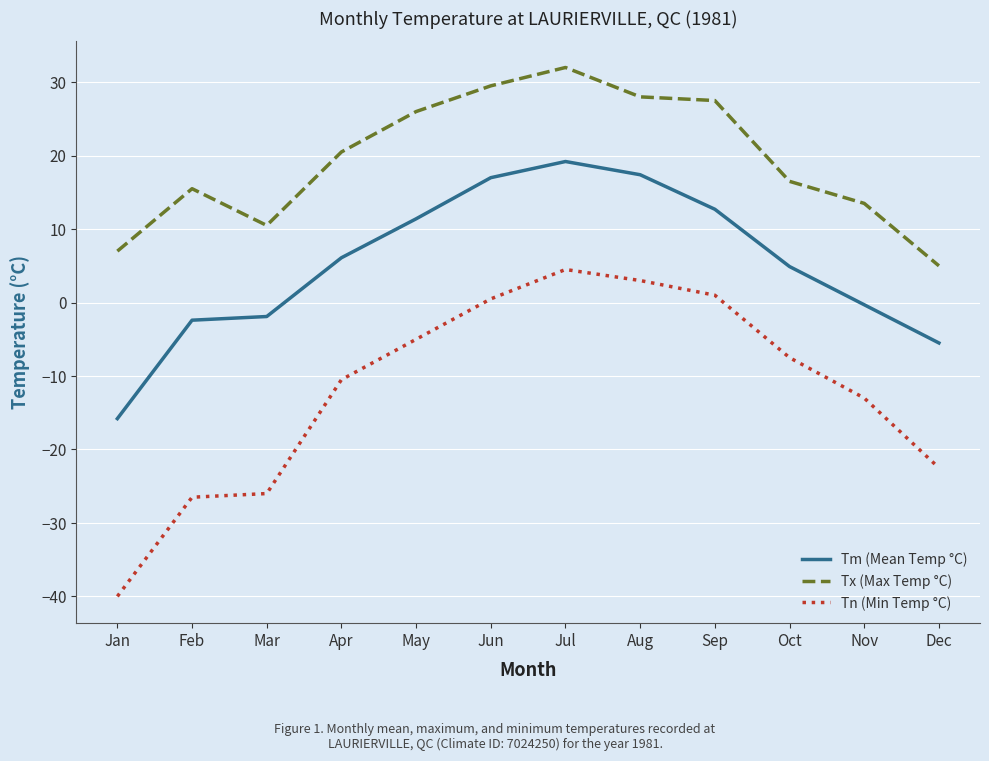

Is it true that Tn (Min Temp °C) equals -65.8 at Jan?

False